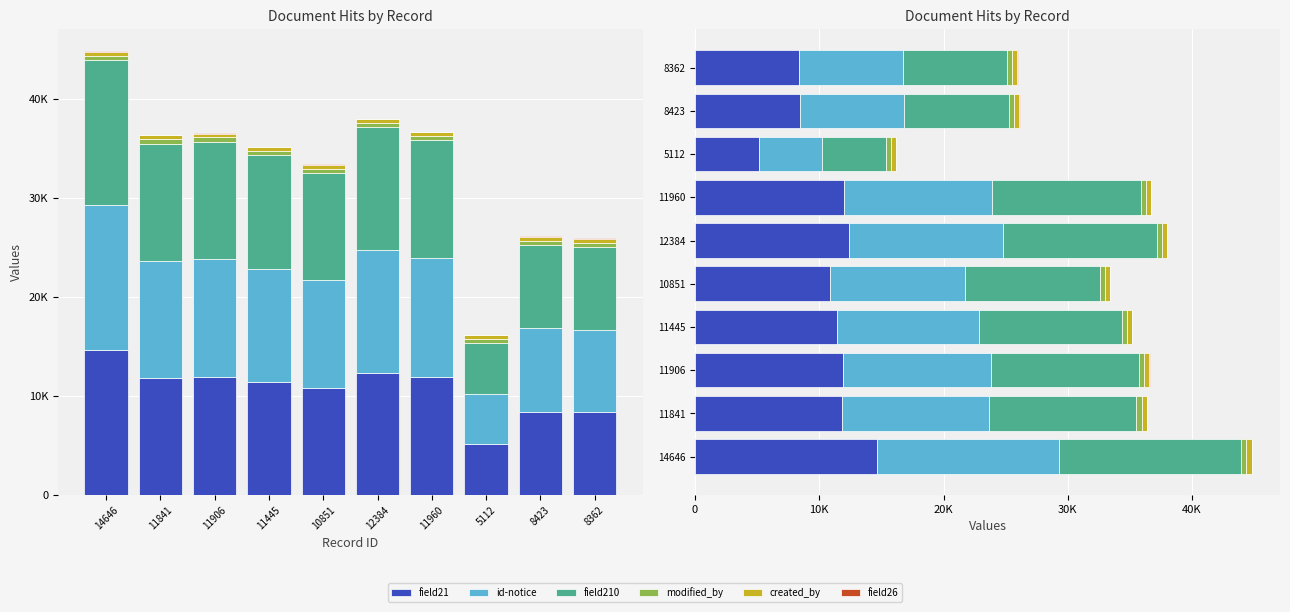

What is the total value across all series at 8362?

25953